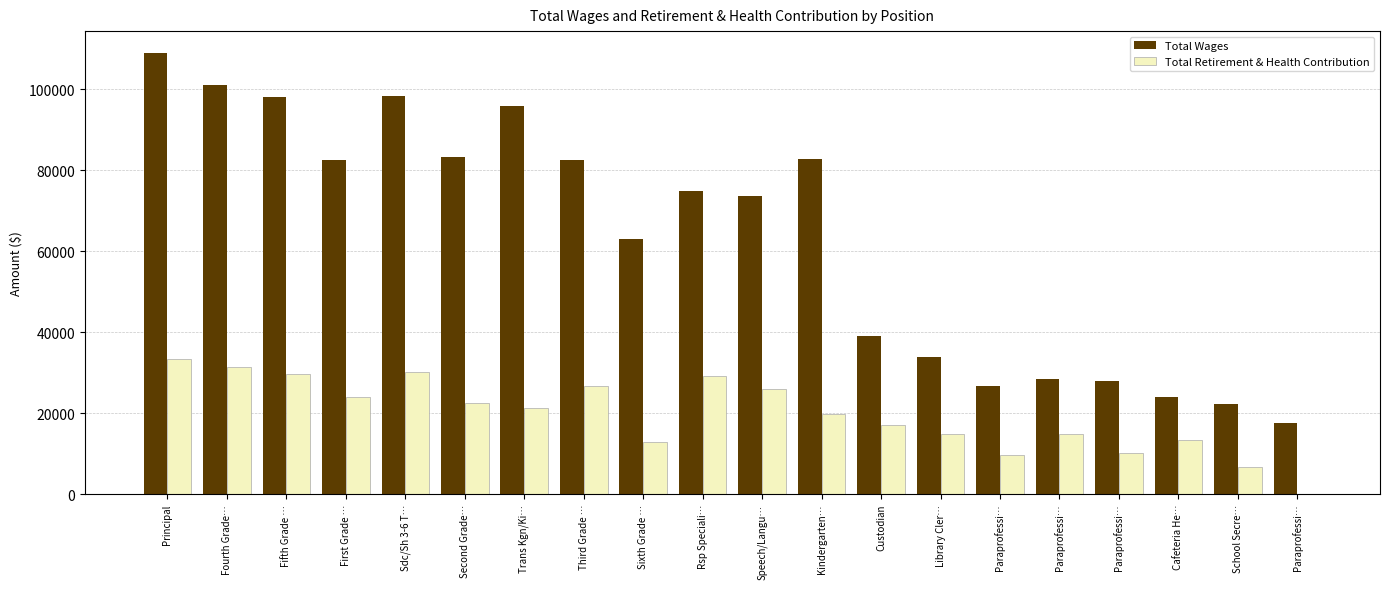

How many series are shown in this chart?

2